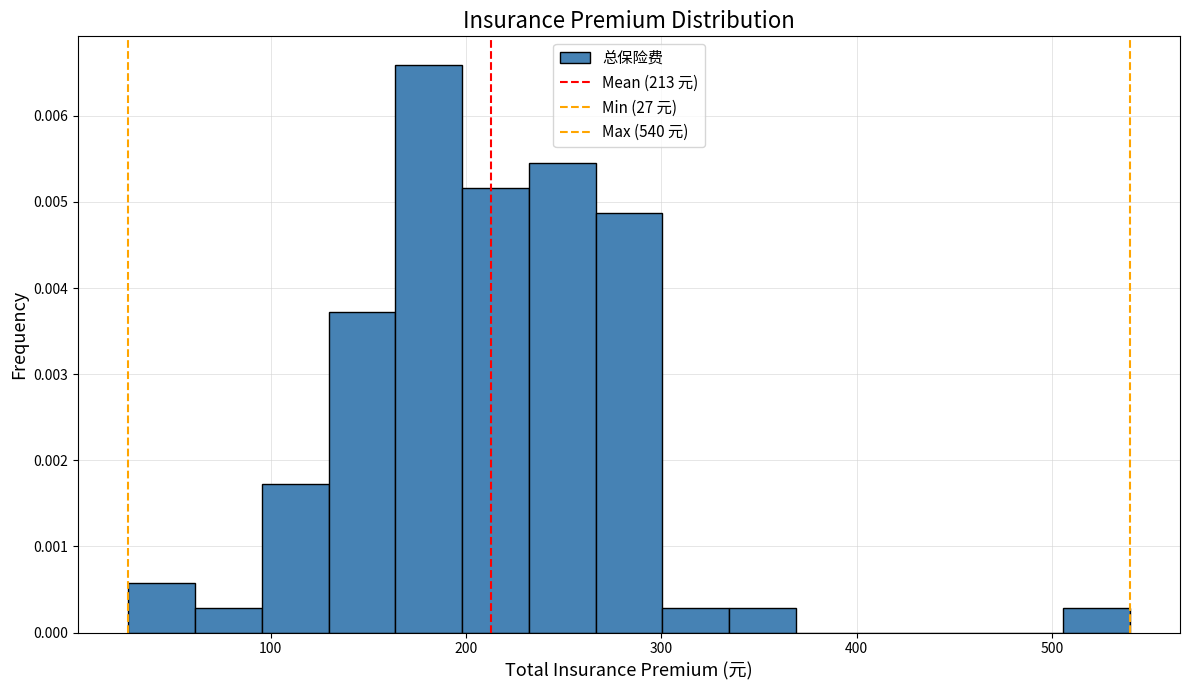

Read against the x-axis, roughly where is the centre of the tallest bar?

180